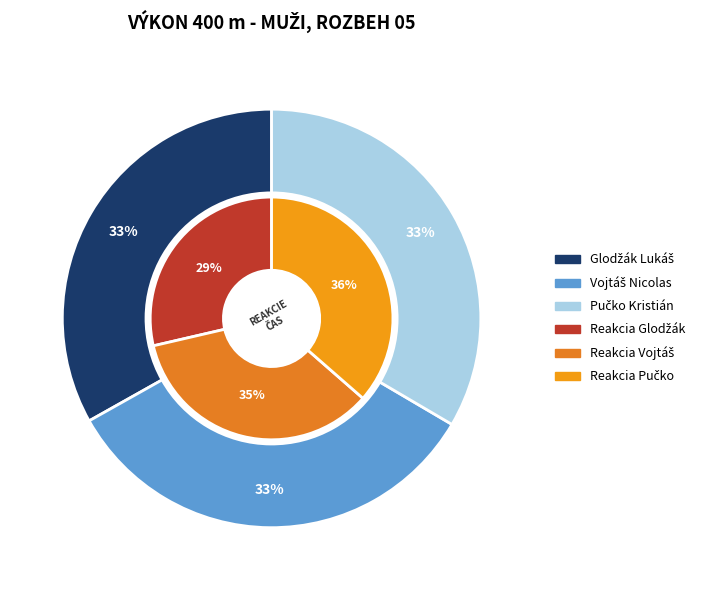

What is the change in value from Glodžák Lukáš to Pučko Kristián?

+0.5